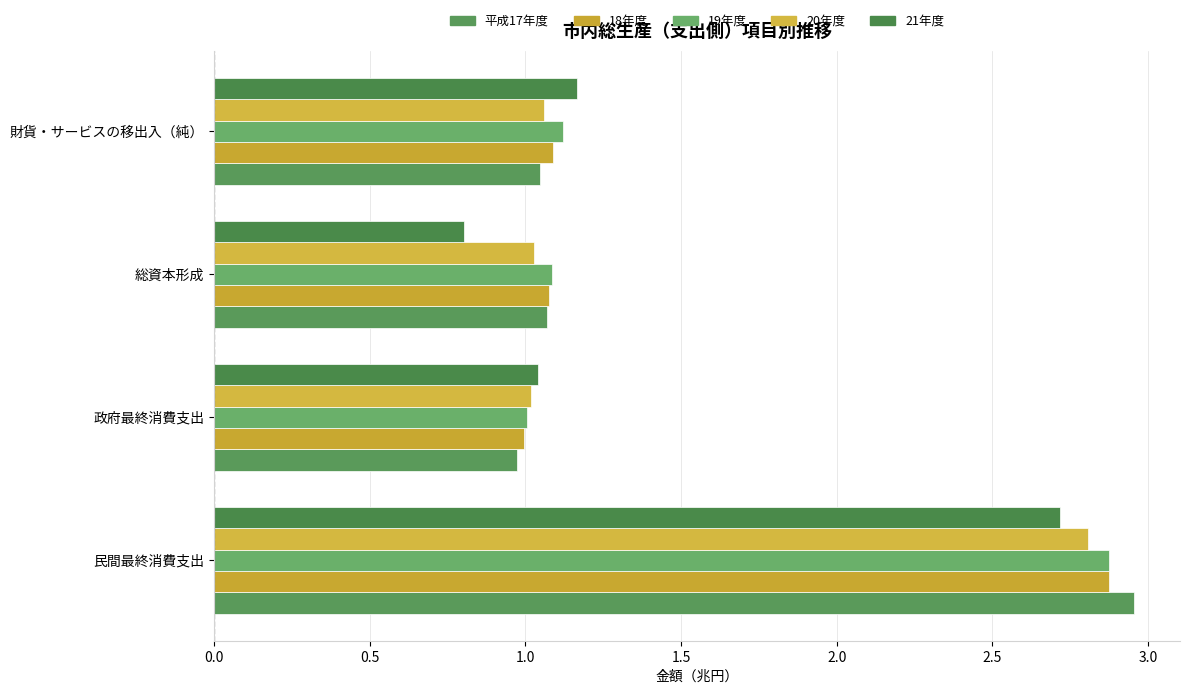

Reading left to right, extract all data points from this chart.

平成17年度: 3.0	1.0	1.1	1.0
18年度: 2.9	1.0	1.1	1.1
19年度: 2.9	1.0	1.1	1.1
20年度: 2.8	1.0	1.0	1.1
21年度: 2.7	1.0	0.8	1.2